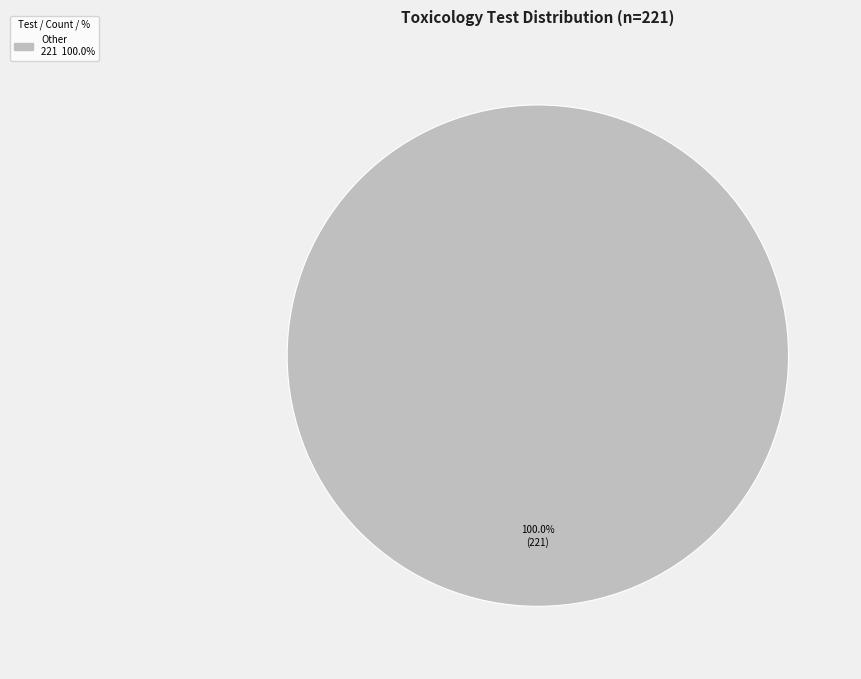

Is there any slice that represents more than half of the pie?

Yes